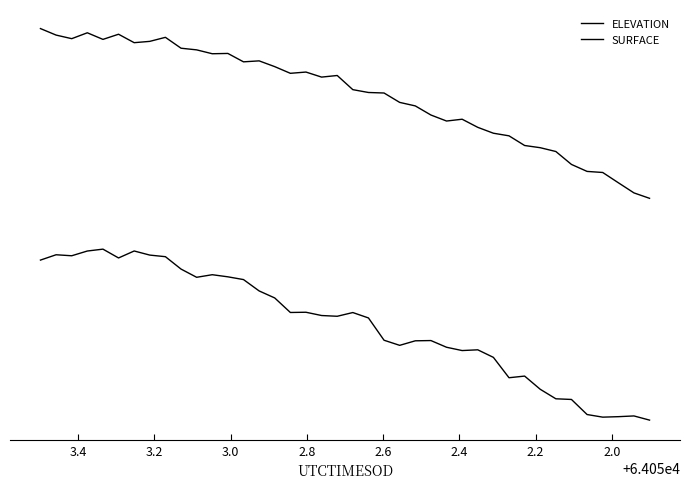

What is the difference between the maximum and minimum values in the SURFACE series?

1.0